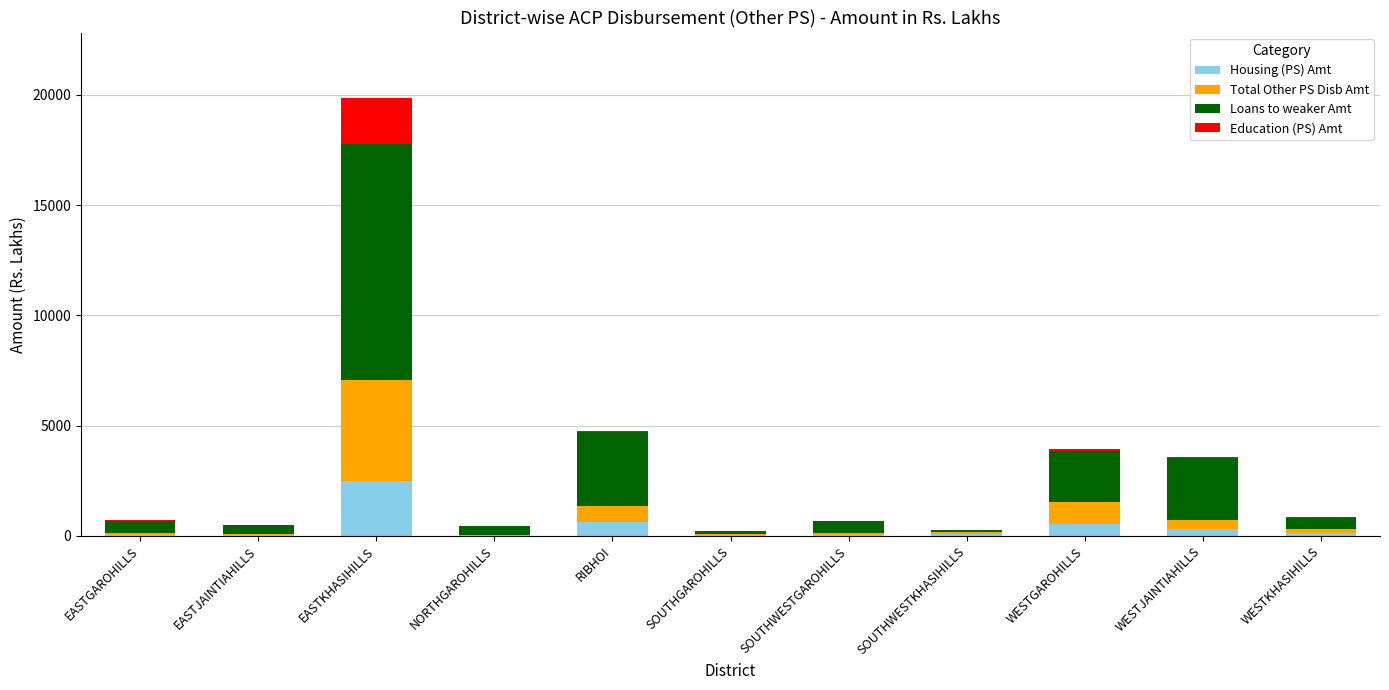

Is it true that Housing (PS) Amt equals 2477.9 at EASTKHASIHILLS?

True